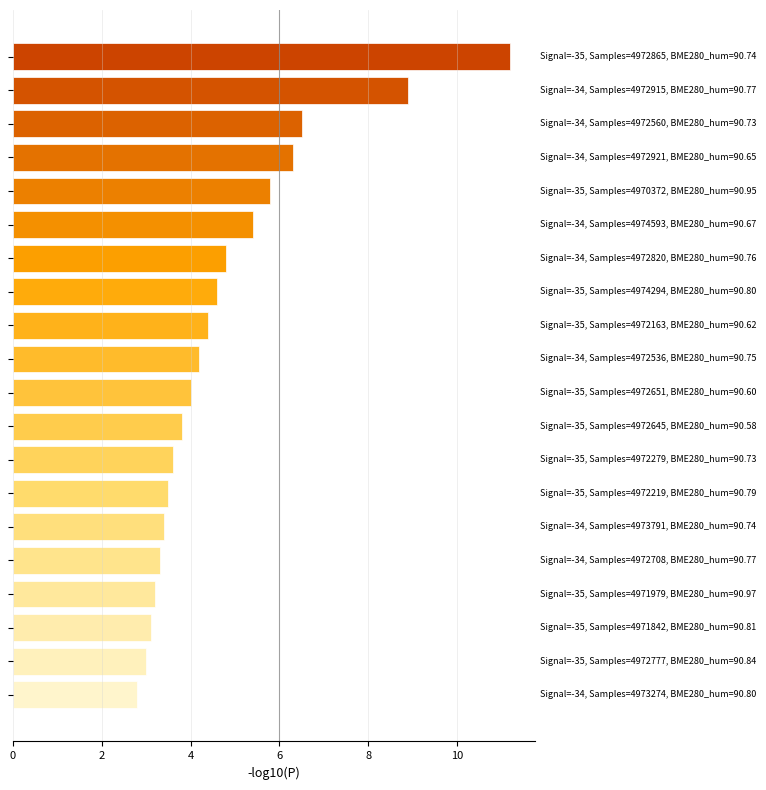

What is the greatest value displayed?

11.2